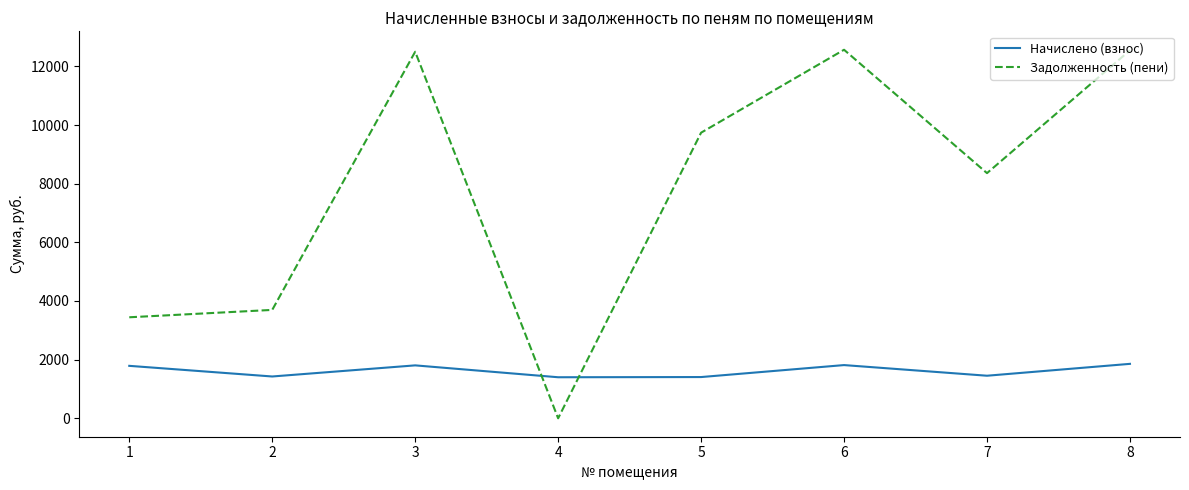

At which label is Задолженность (пени) closest to 6283?

7